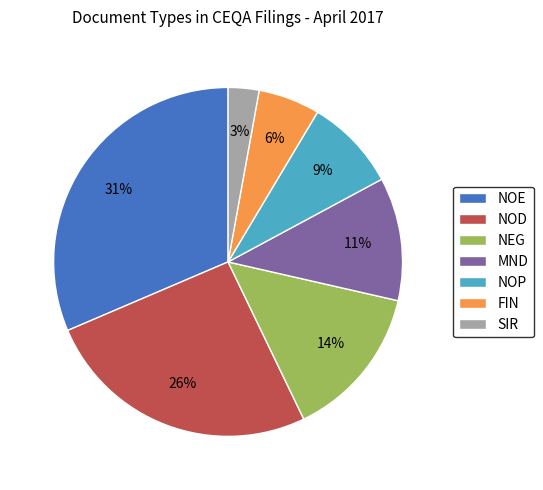

To the nearest percent, what portion does NEG represent?

14%